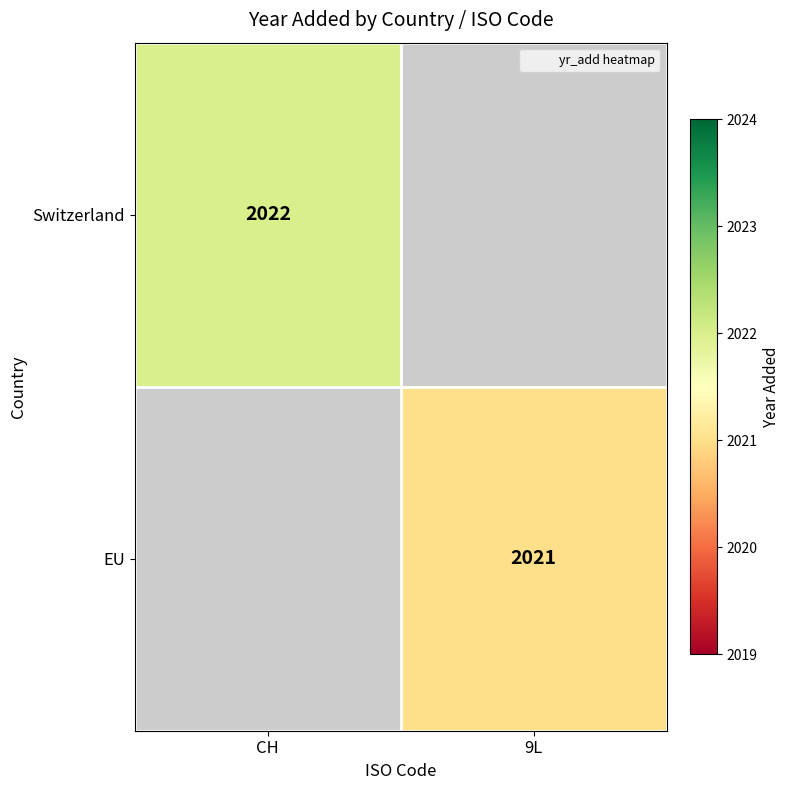

What is the smallest value displayed?

2021.0